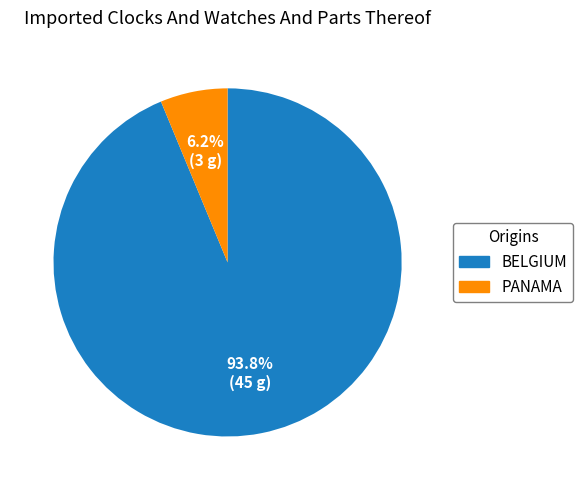

How many slices are in this pie chart?

2